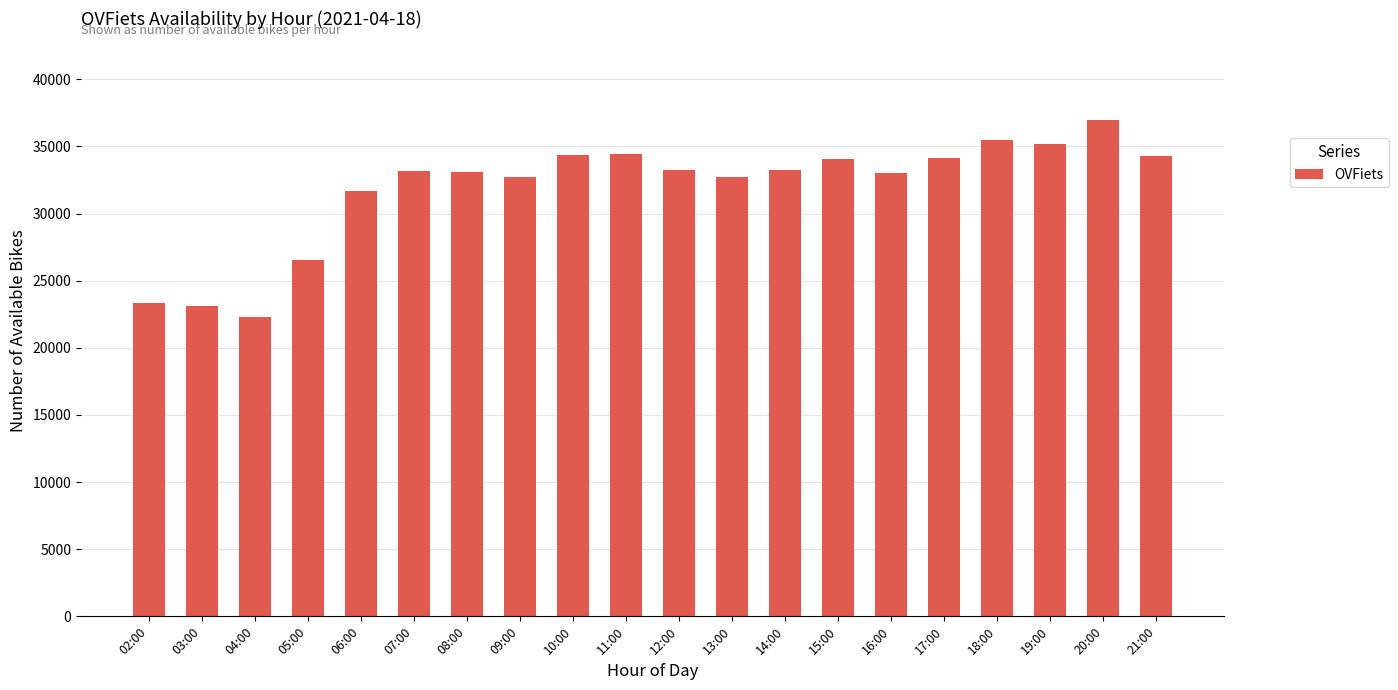

Count the number of categories in the chart.

20